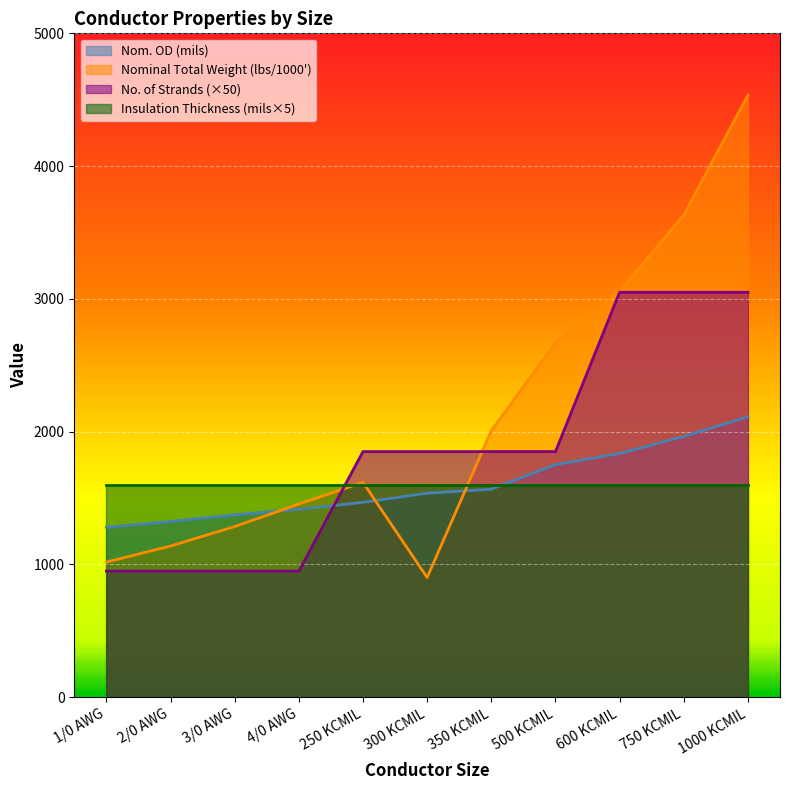

Which series has the largest total across all categories?

Nominal Total Weight (lbs/1000')